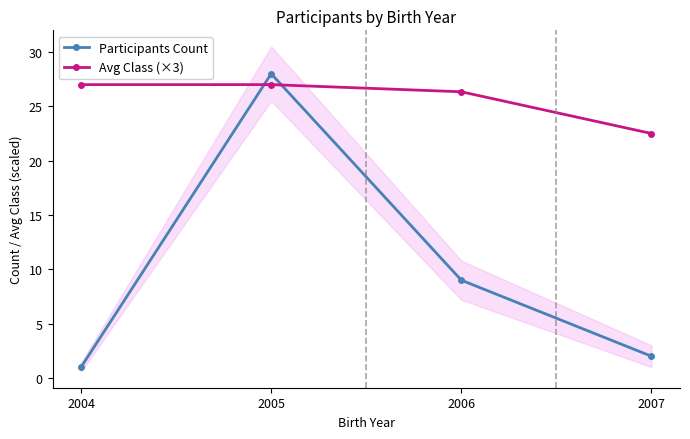

Reading left to right, extract all data points from this chart.

Participants Count: 2004=1.0	2005=28.0	2006=9.0	2007=2.0
Avg Class (×3): 2004=27.0	2005=27.0	2006=26.3	2007=22.5